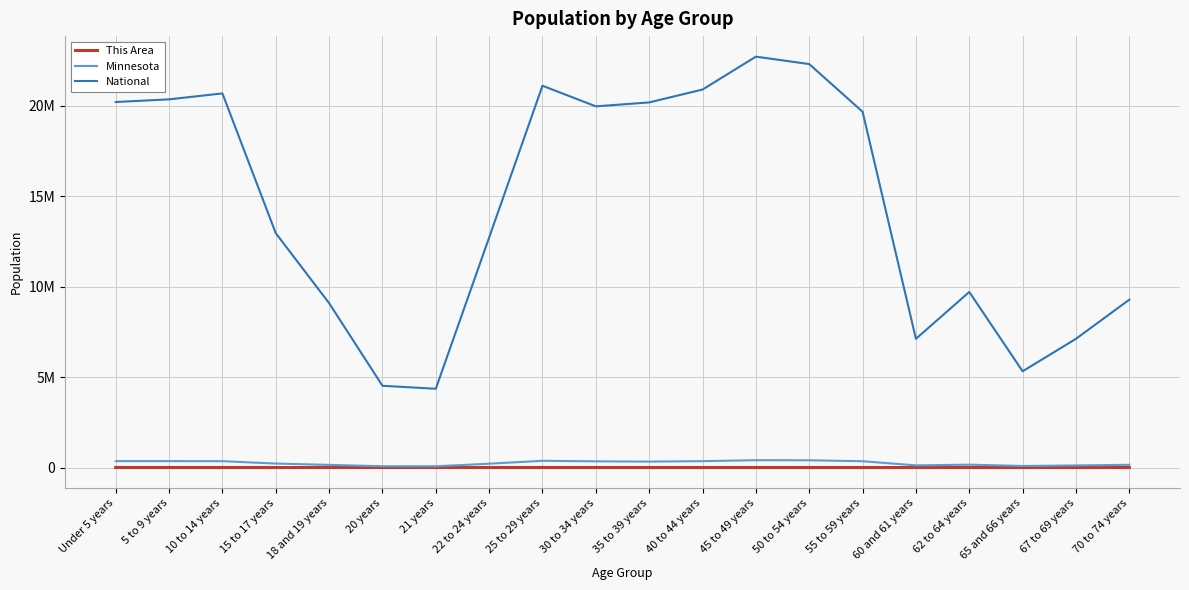

Is this an area chart (filled region under the line)?

No